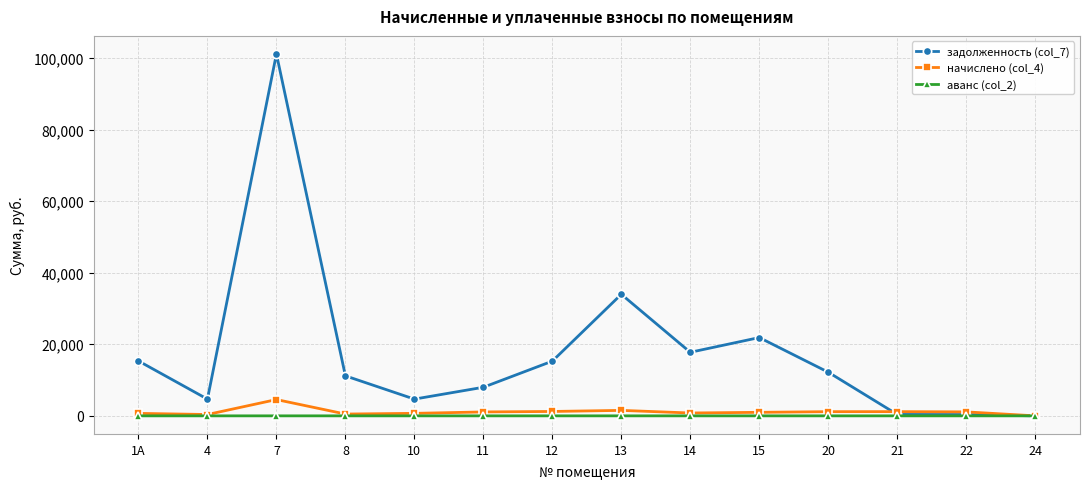

Rank the series at 11 from highest to lowest value.

задолженность (col_7), начислено (col_4), аванс (col_2)